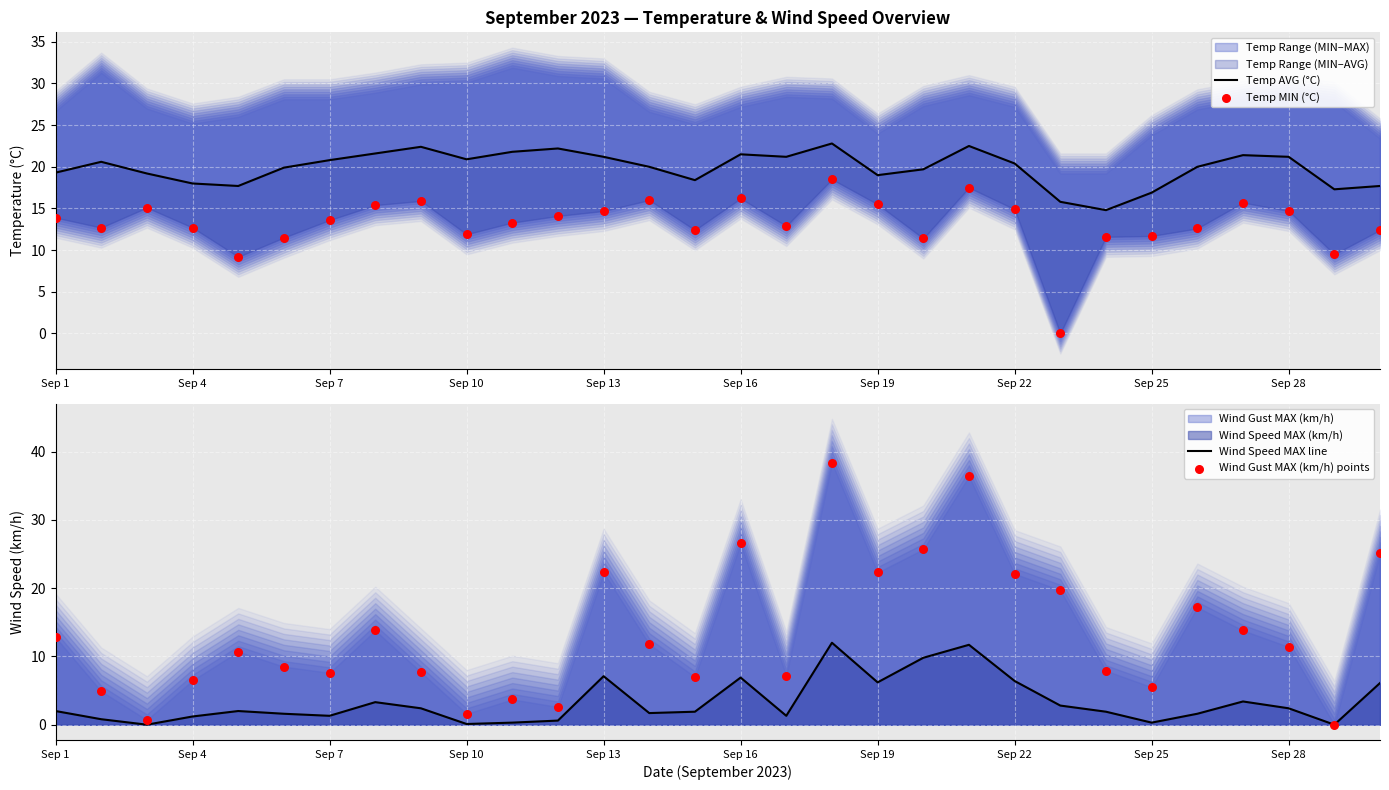

Which series has the widest spread of Y values?

Wind Gust MAX (km/h) points